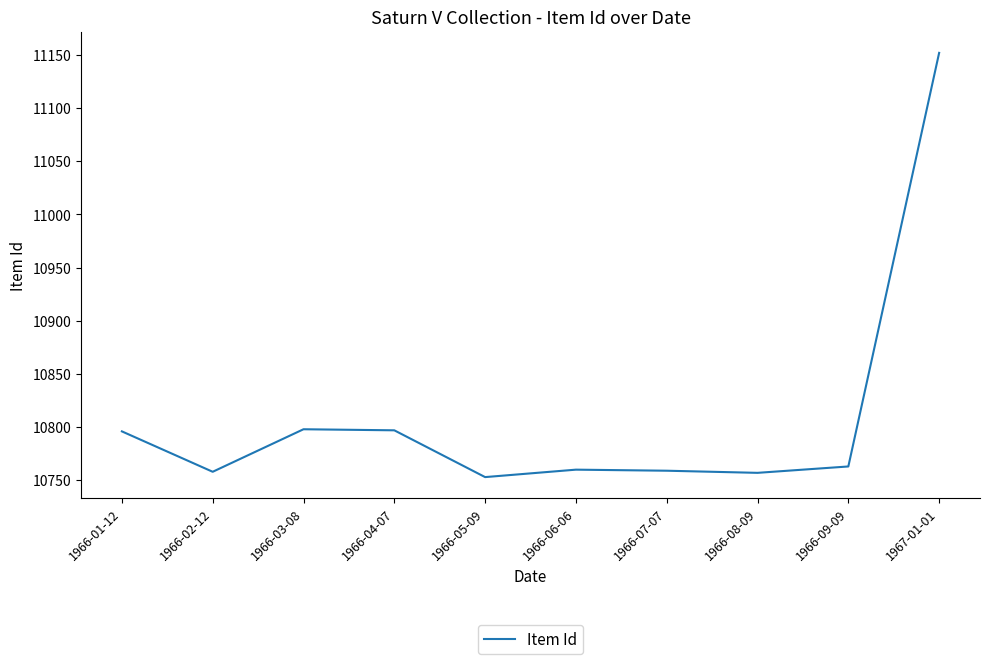

What is the change in value from 1966-01-12 to 1966-09-09?

-33